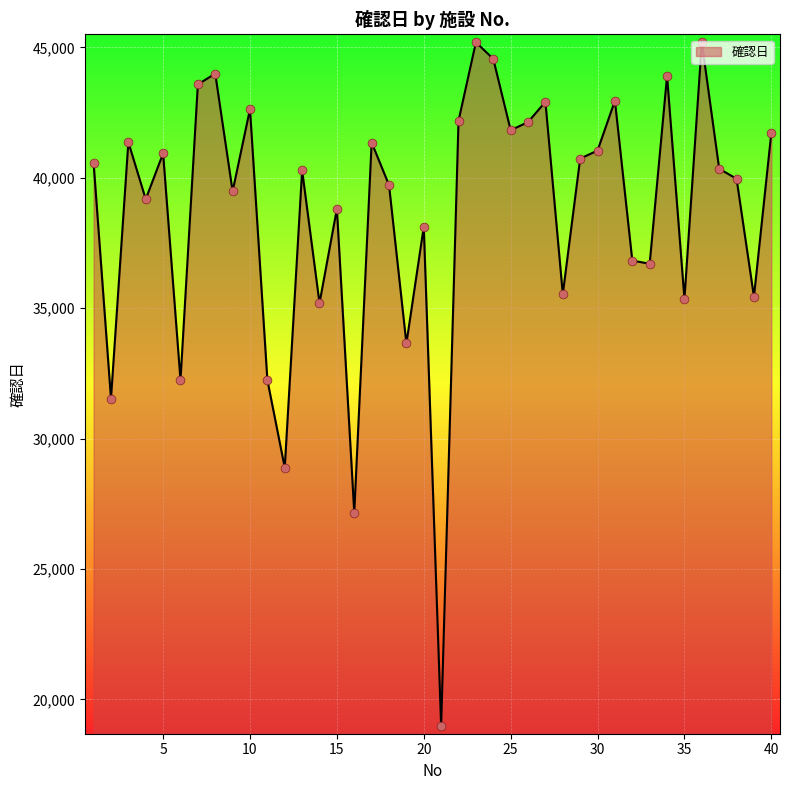

What is the difference between the maximum and minimum values?

26210